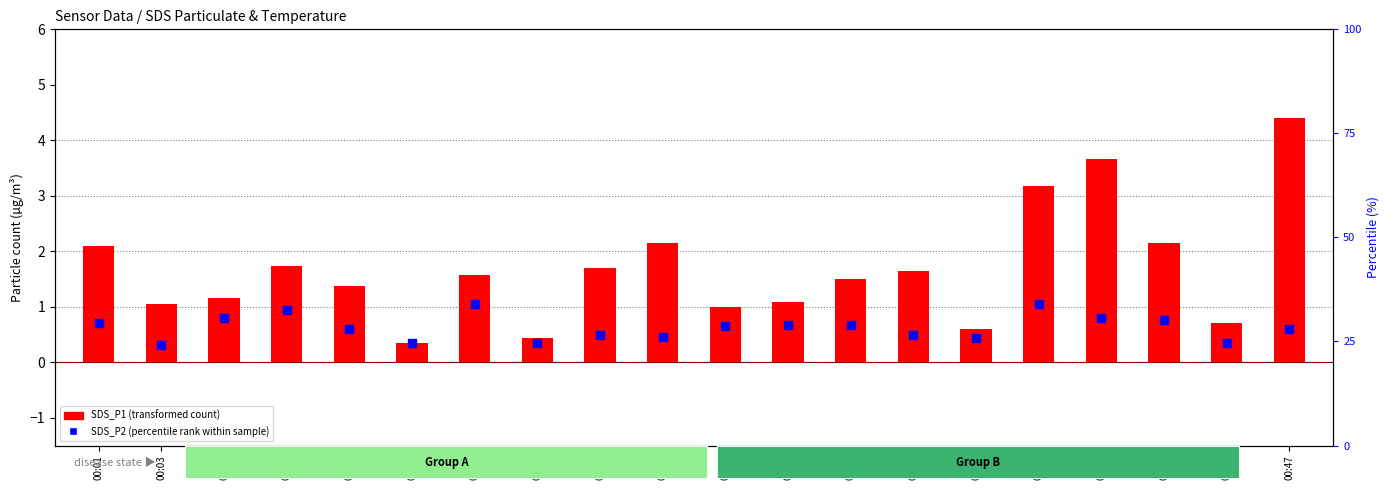

Which series has the largest total across all categories?

SDS_P1 (transformed count)